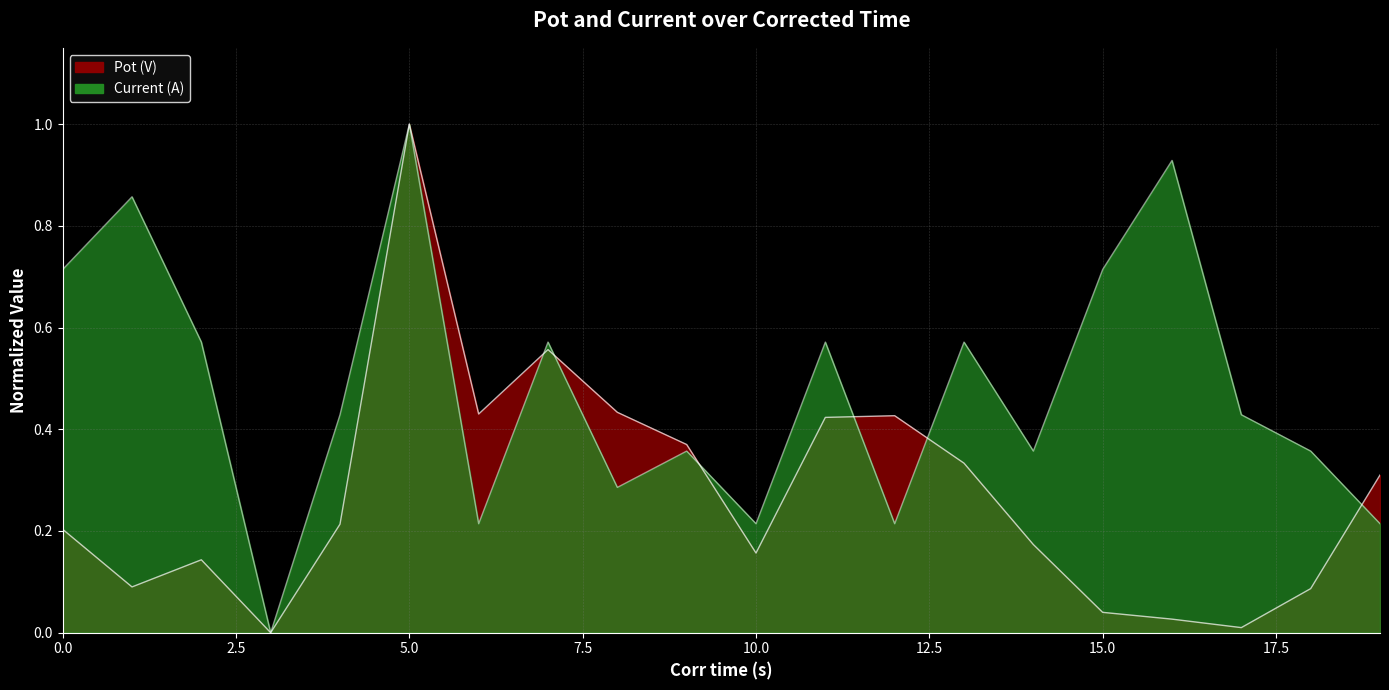

True or false: Pot (V) and Current (A) cross at least once.

True